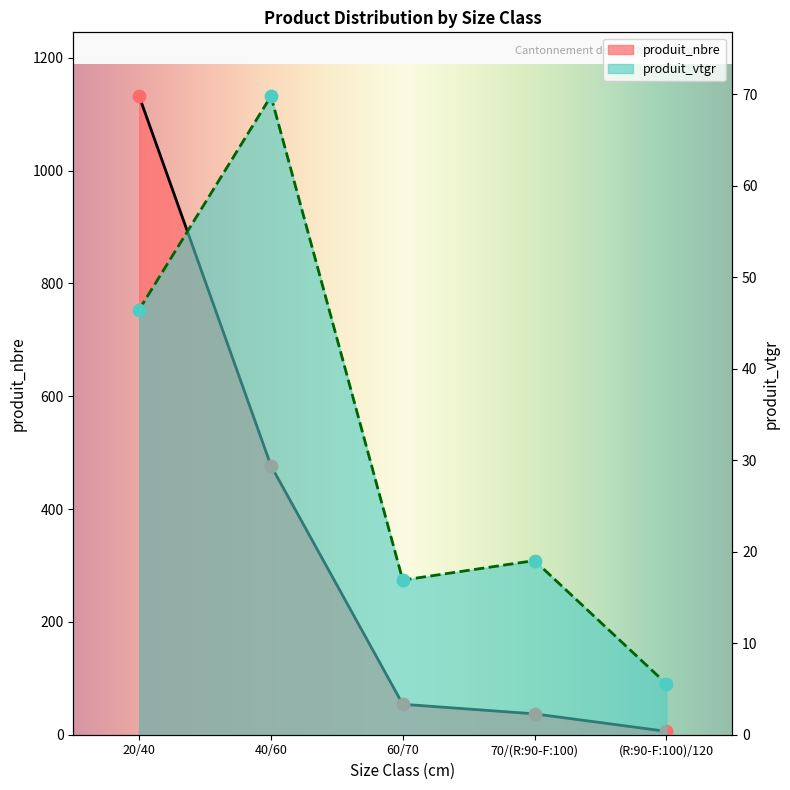

Is the value of produit_vtgr at (R:90-F:100)/120 greater than the value of produit_nbre at 60/70?

No